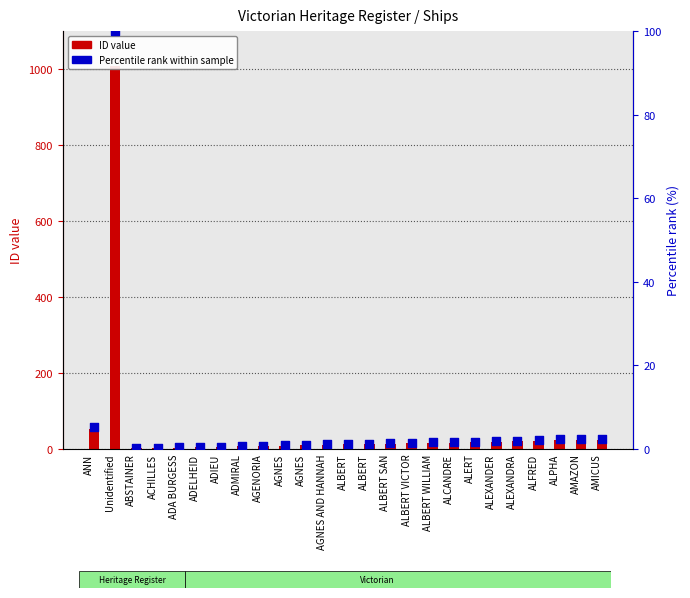

At how many categories does at least one series exceed 173?

1